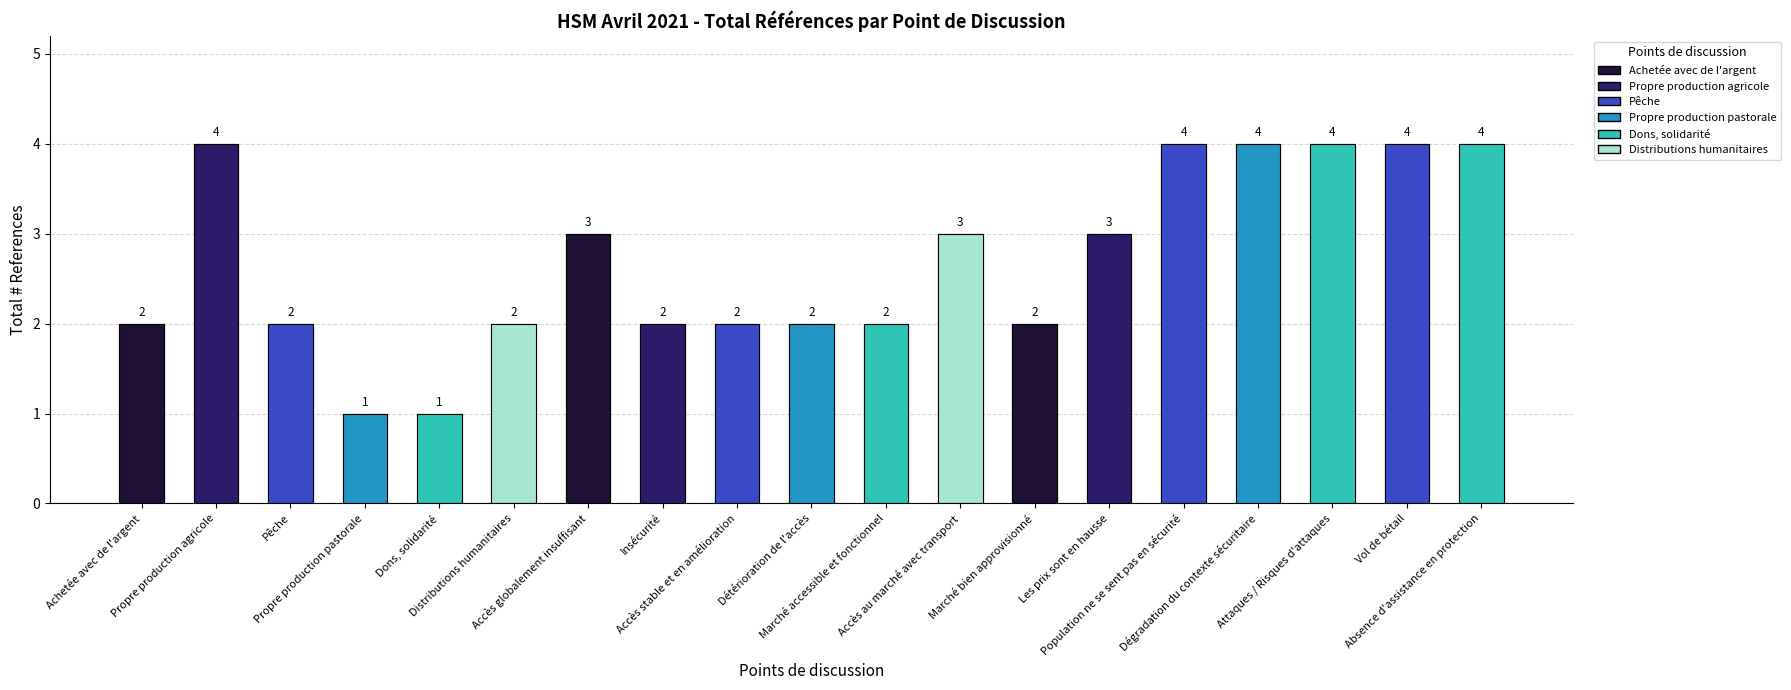

How many bars are there in total?

19